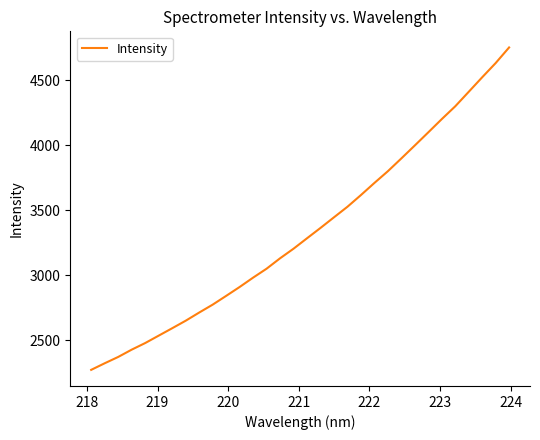

True or false: the data has more than 0 interior local peaks.

False